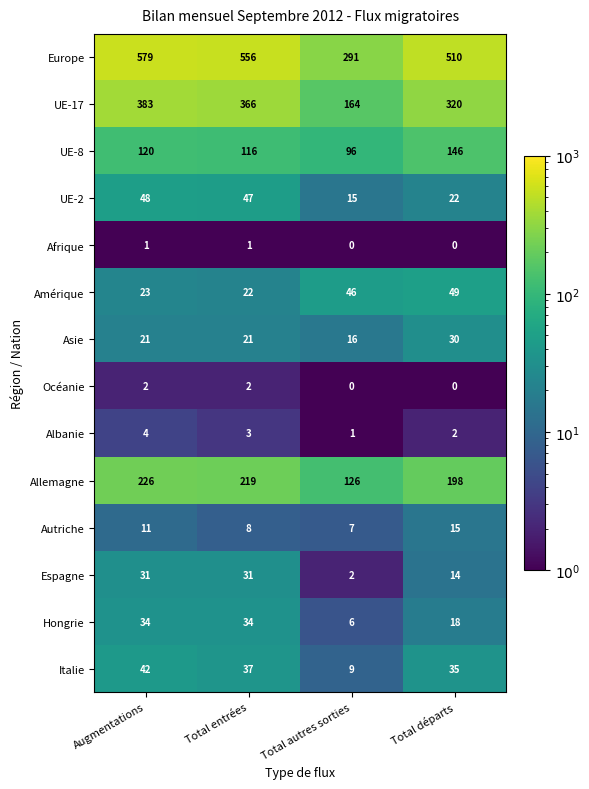

The Asie series shows 7 at Total entrées. True or false?

False